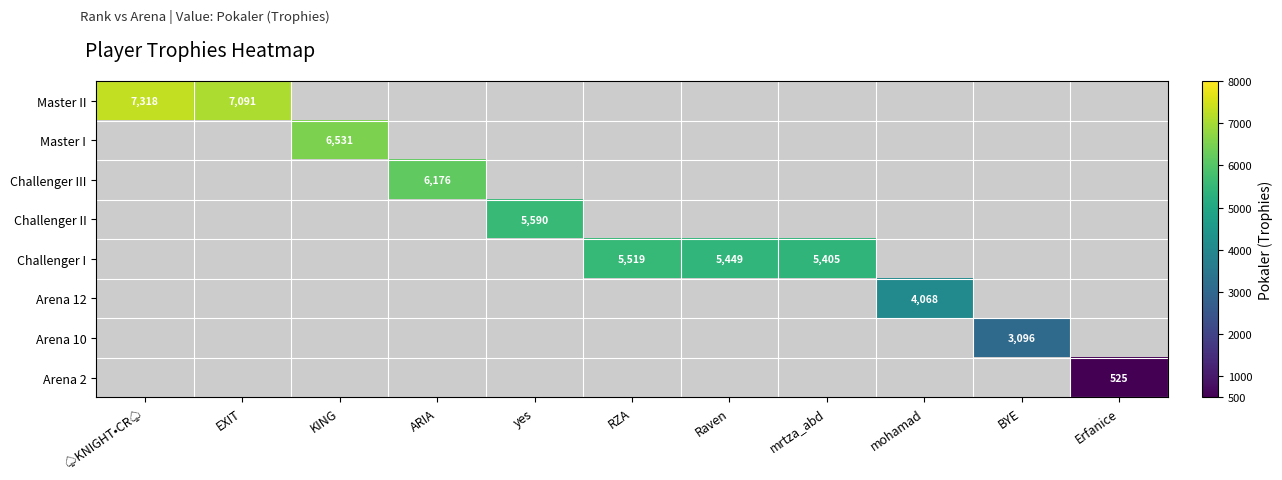

The value of Challenger II at yes is 2642. True or false?

False